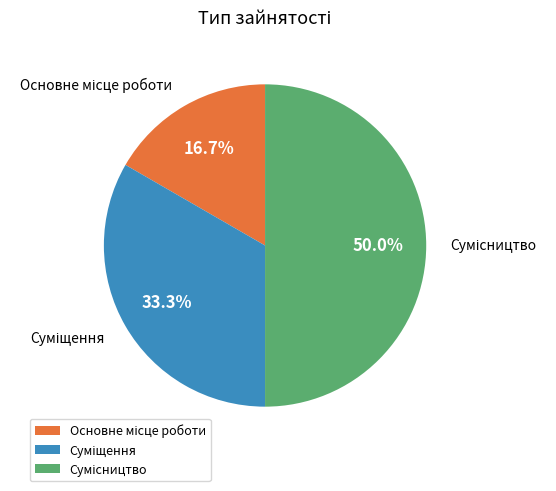

How many slices are in this pie chart?

3